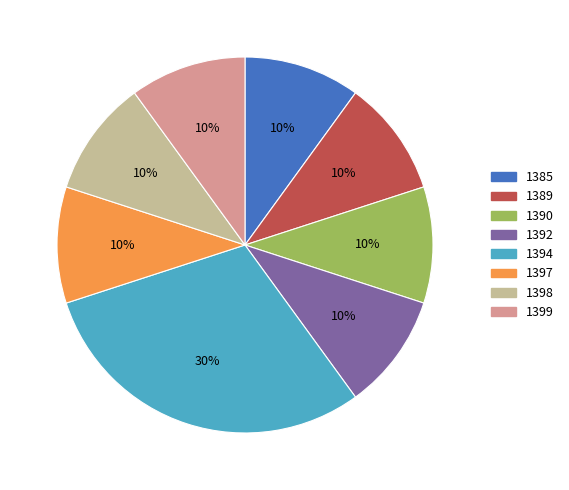

How many segments does this pie chart have?

8